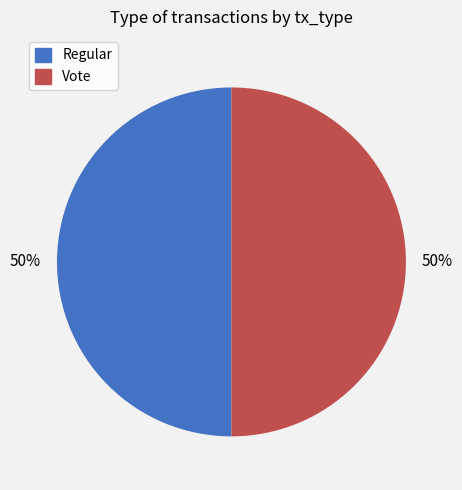

What percentage is the Regular slice, to the nearest percent?

50%